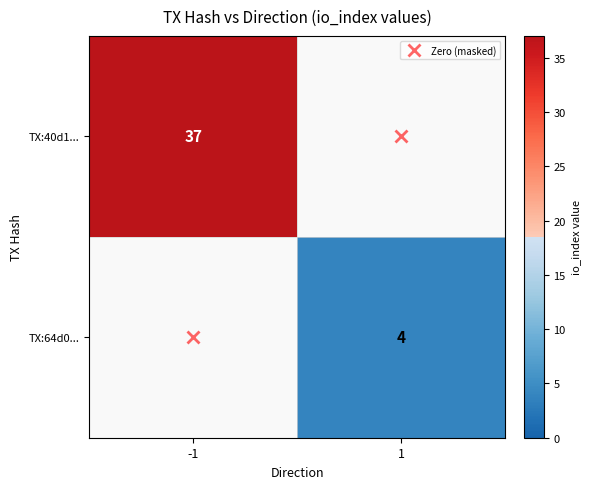

Which label corresponds to the smallest value in the chart?

1